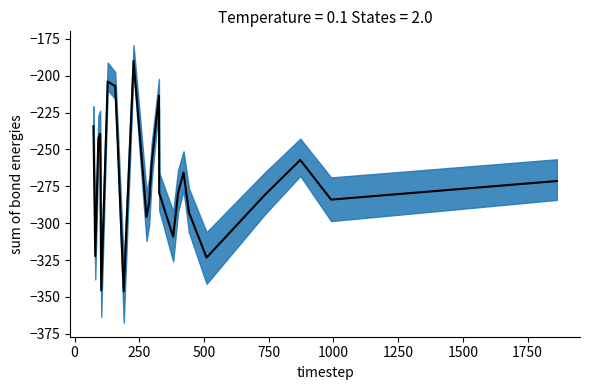

The chart shows a value of -157.1 at 16. True or false?

False